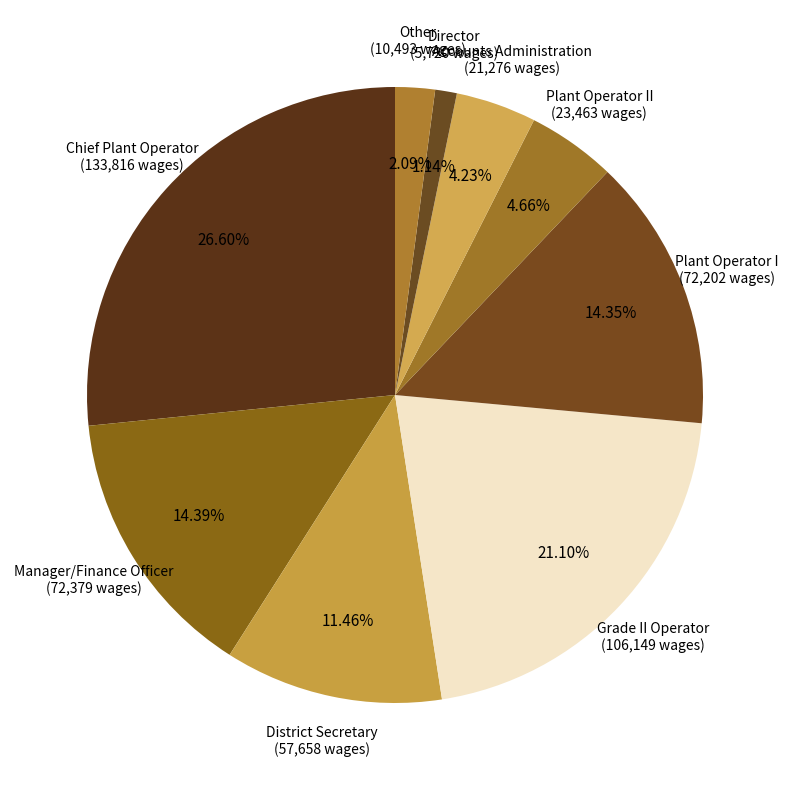

Which slice is the smallest?

Director